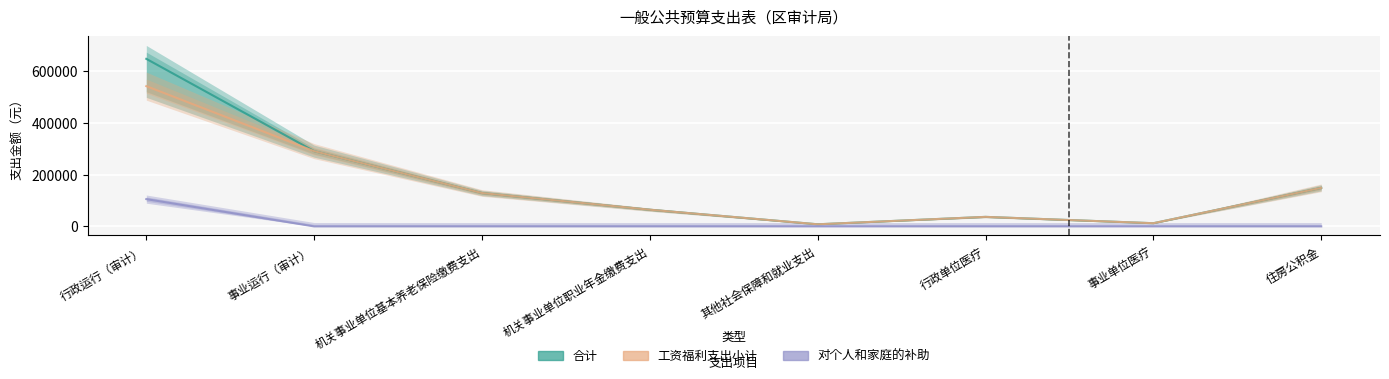

Between 事业运行（审计） and 住房公积金, which series saw the biggest shift?

合计